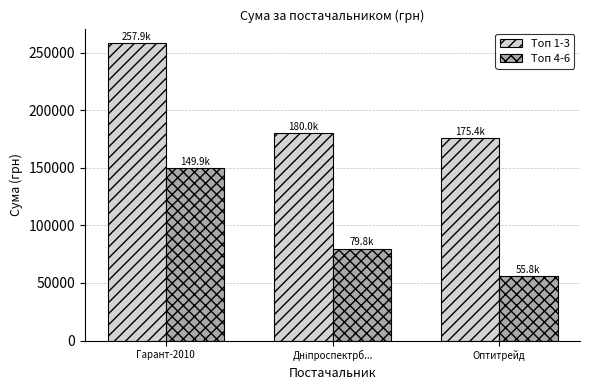

What is the approximate value of Топ 1-3 at Оптитрейд?

175446.4